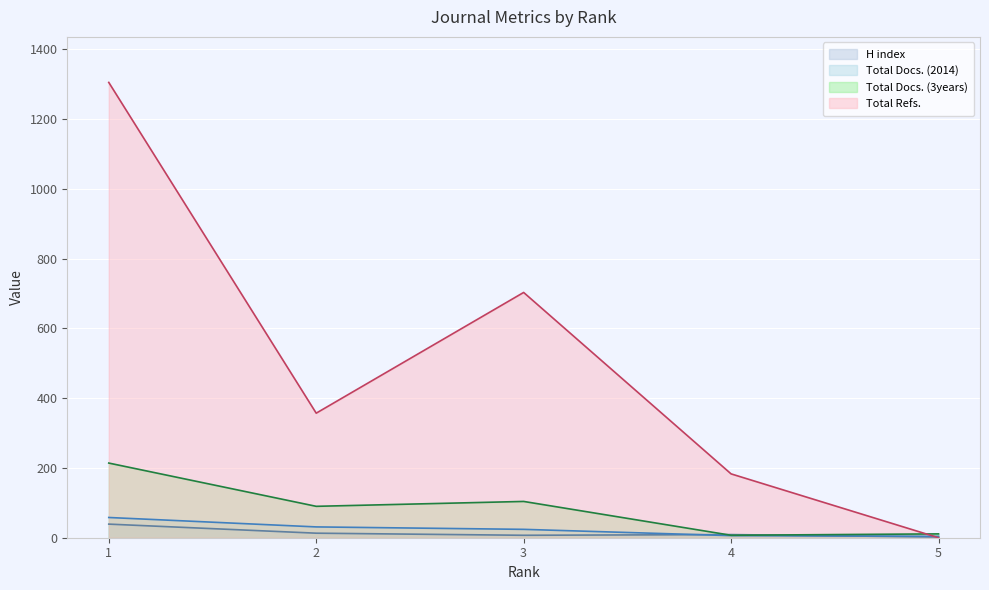

Where do H index and Total Docs. (2014) first cross each other?

3 and 4